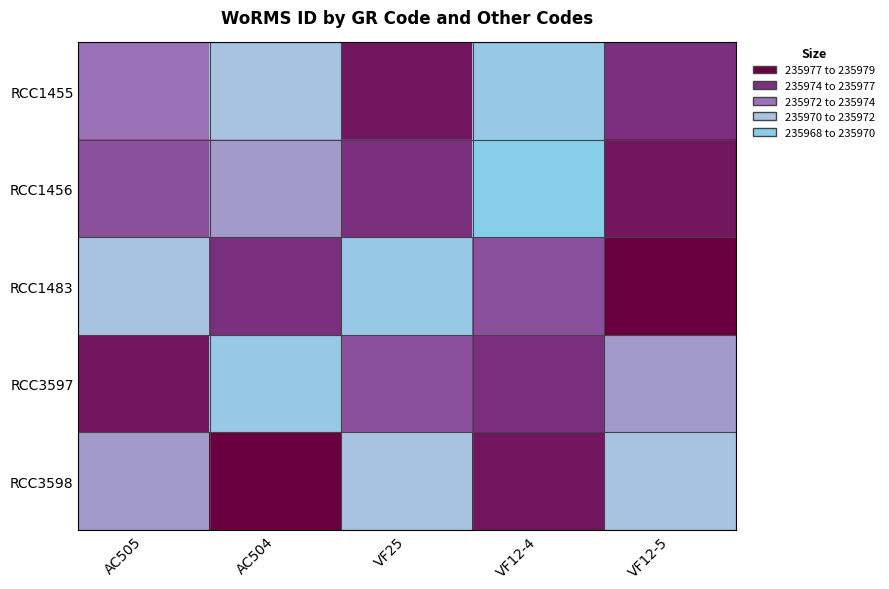

At how many categories does at least one series exceed 235972?

5